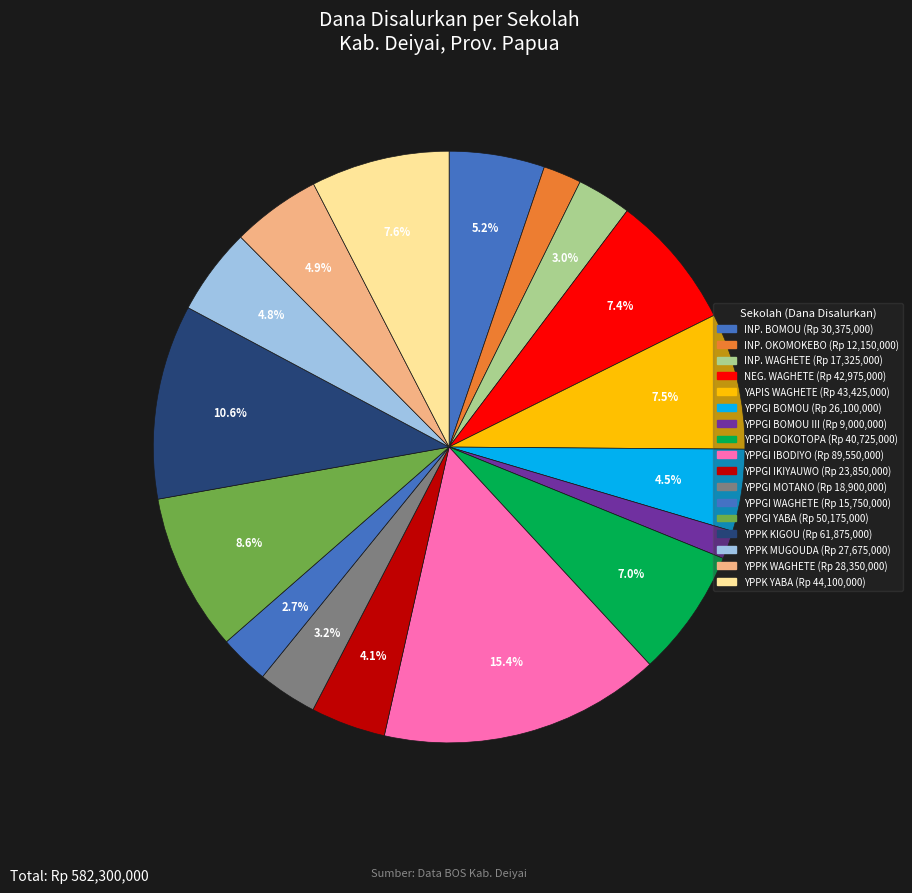

How many segments does this pie chart have?

17